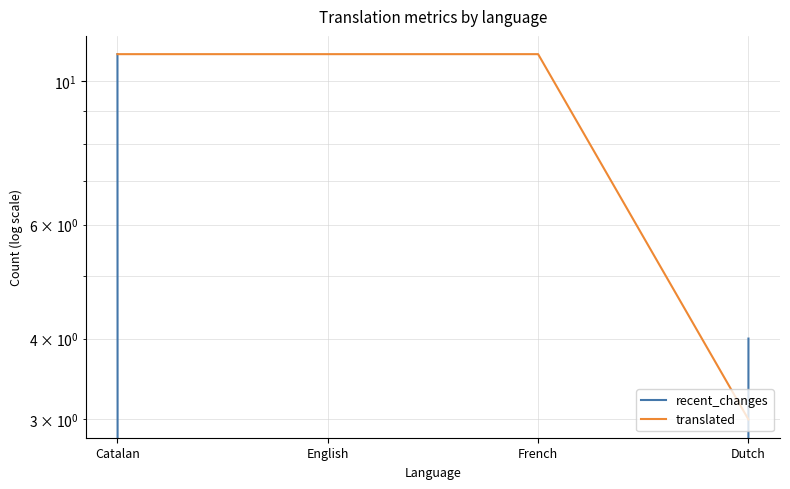

How many categories are shown in the chart?

4